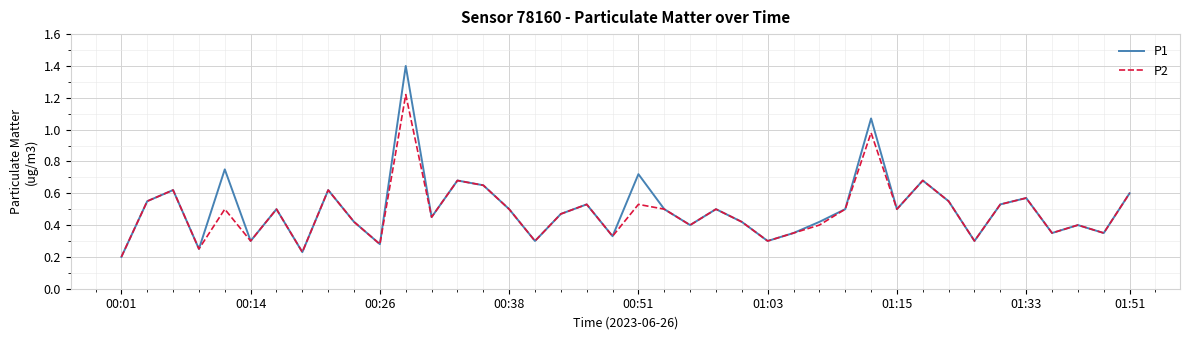

List the series in order of their peak value, lowest first.

P2, P1